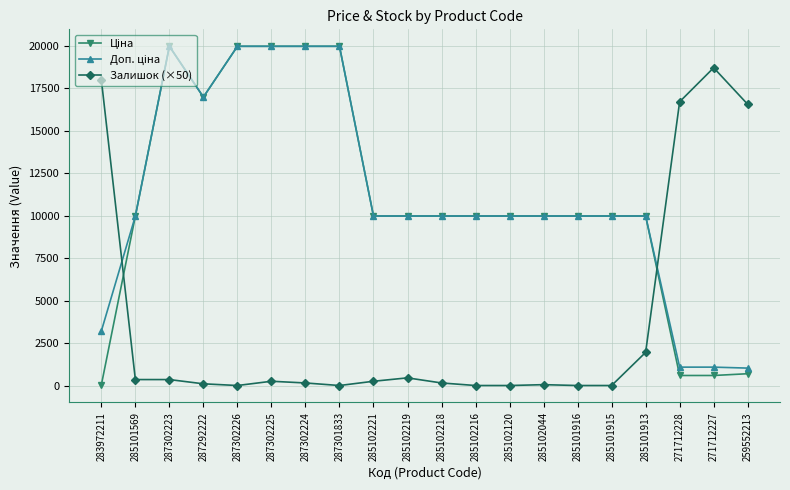

True or false: Залишок (×50) has a value of 7847.1 at 287301833.

False